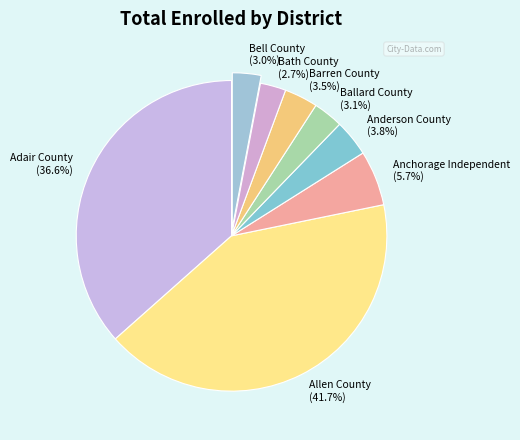

True or false: Allen County accounts for 47% of the total.

False